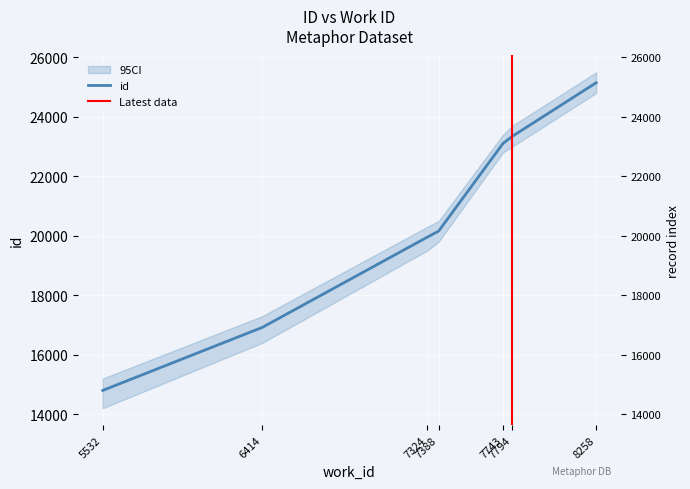

Reading right to left, transcribe all the data shown in this chart.

25149	23344	23105	20160	19952	16921	14800